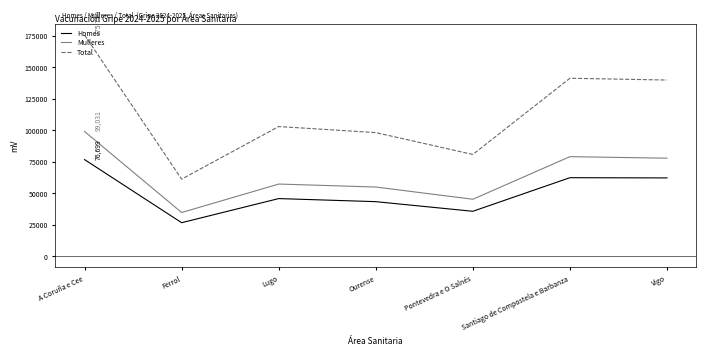

Which series has the largest range (max minus min)?

Total